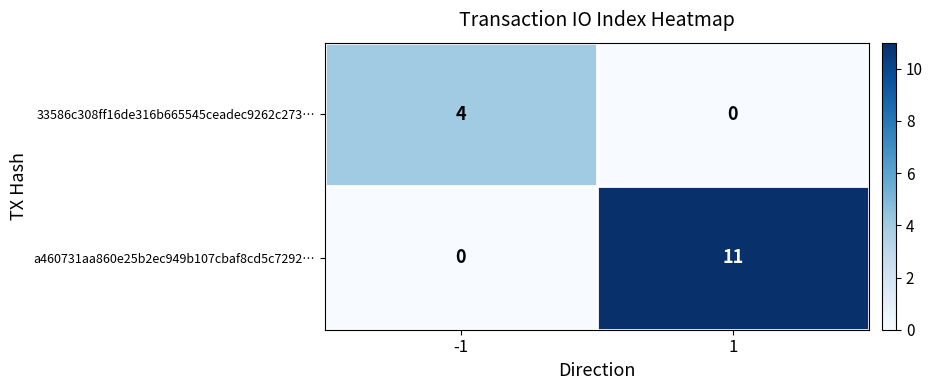

Reading left to right, extract all data points from this chart.

33586c308ff16de316b665545ceadec9262c273…: -1=4	1=0
a460731aa860e25b2ec949b107cbaf8cd5c7292…: -1=0	1=11